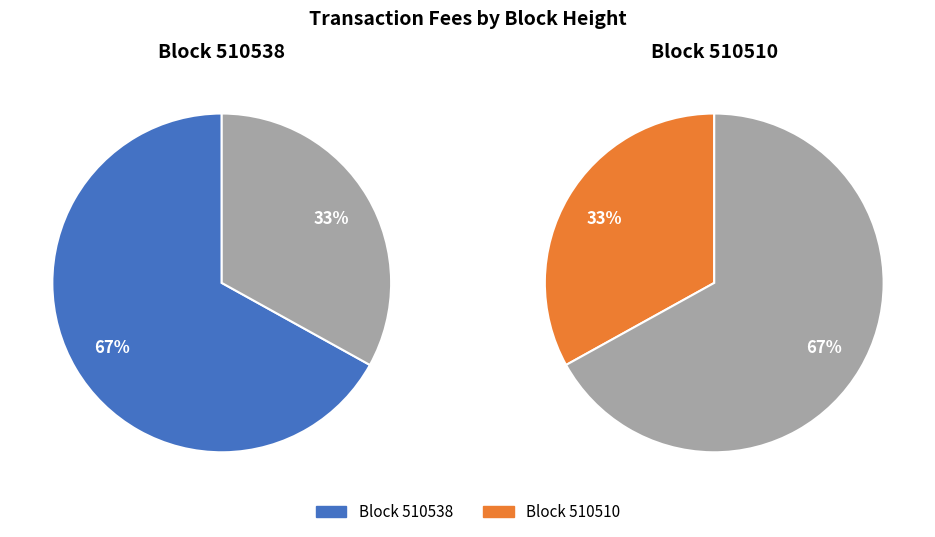

Which slice is the smallest?

510510